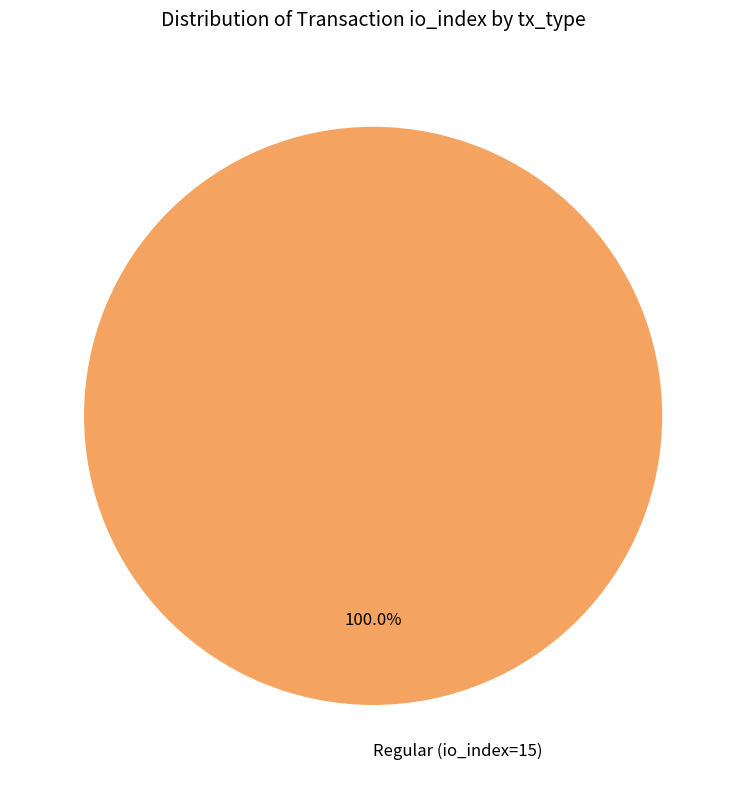

Rank the categories by value from lowest to highest.

Regular (io_index=15)